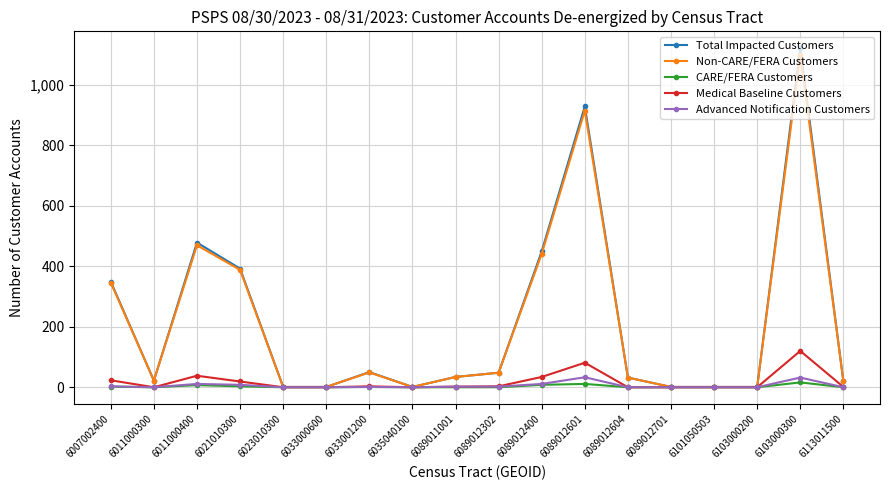

How many lines are shown in the chart?

5